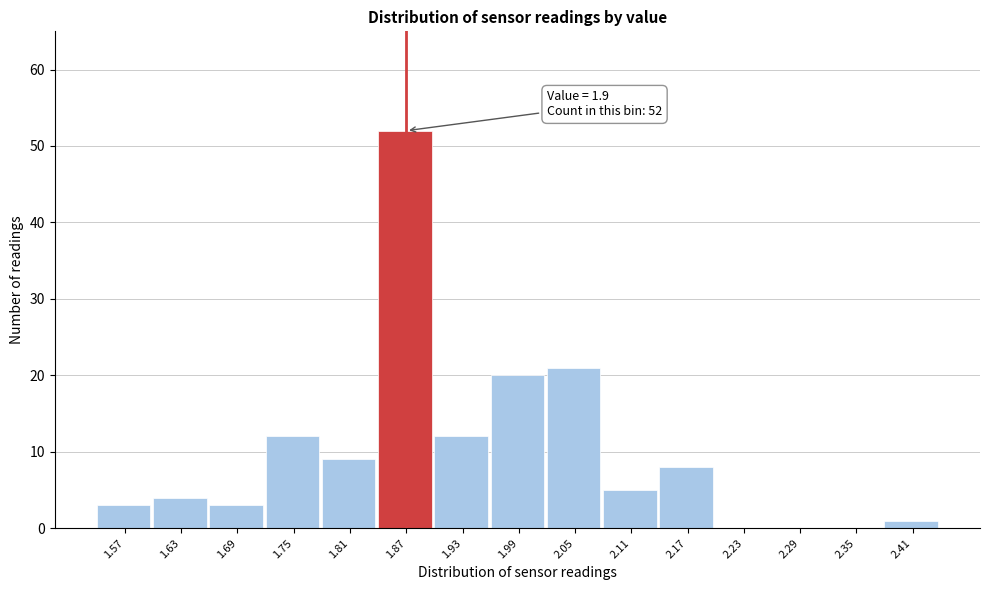

Reading left to right, what are all the values shown in this chart?

1.57=3	1.63=4	1.69=3	1.75=12	1.81=9	1.87=52	1.93=12	1.99=20	2.05=21	2.11=5	2.17=8	2.23=0	2.29=0	2.35=0	2.41=1